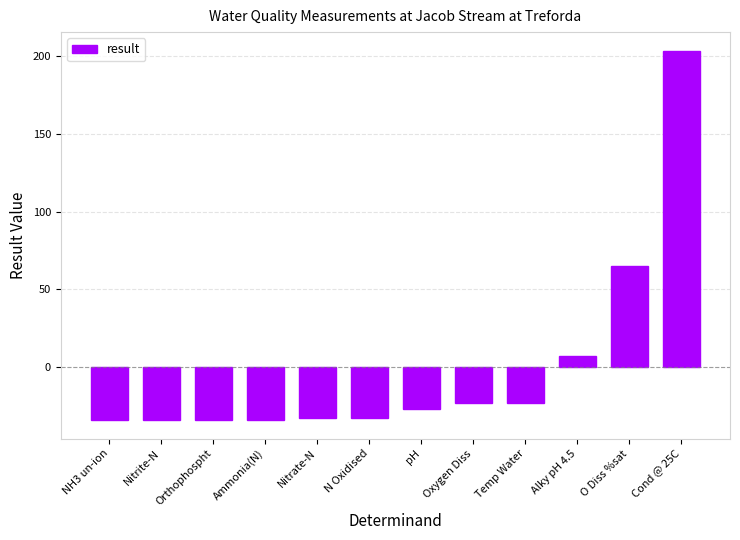

Read the value at pH.

-26.9